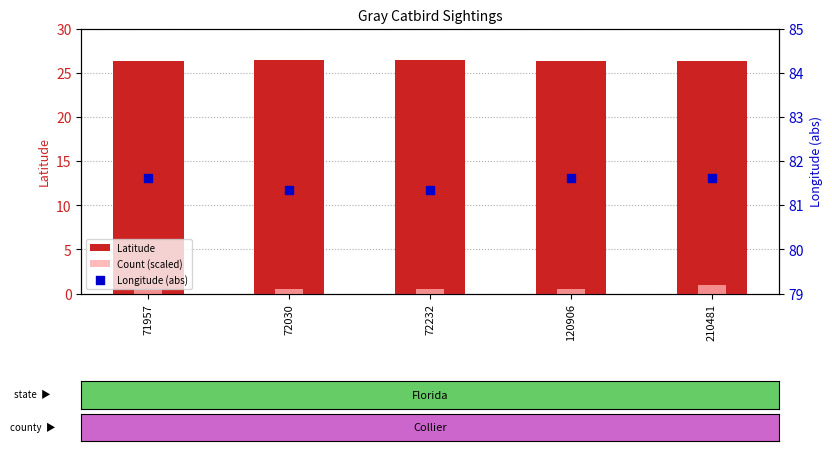

What is the total value across all series at 210481?

109.0